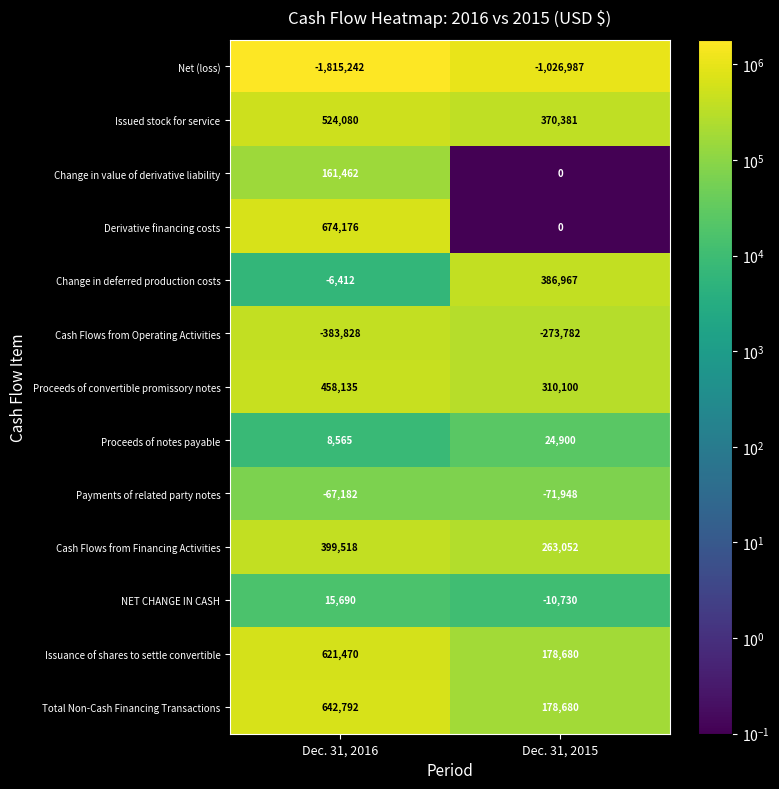

What is the sum of the Proceeds of convertible promissory notes values at Dec. 31, 2016 and Dec. 31, 2015?

768235